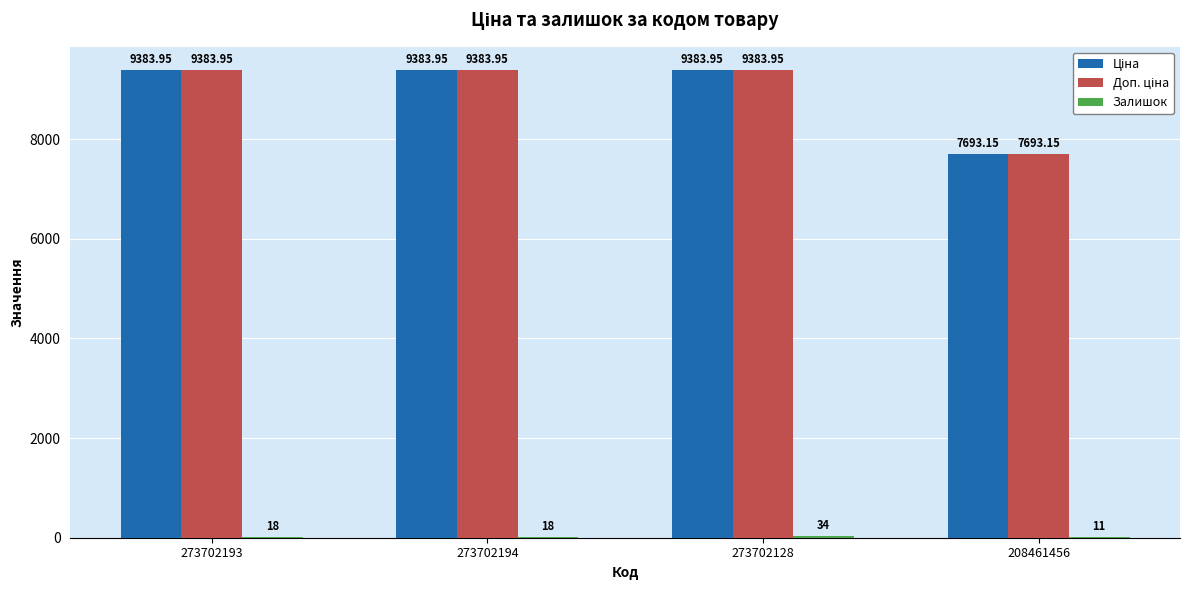

At which category is the sum across all series the highest?

273702128